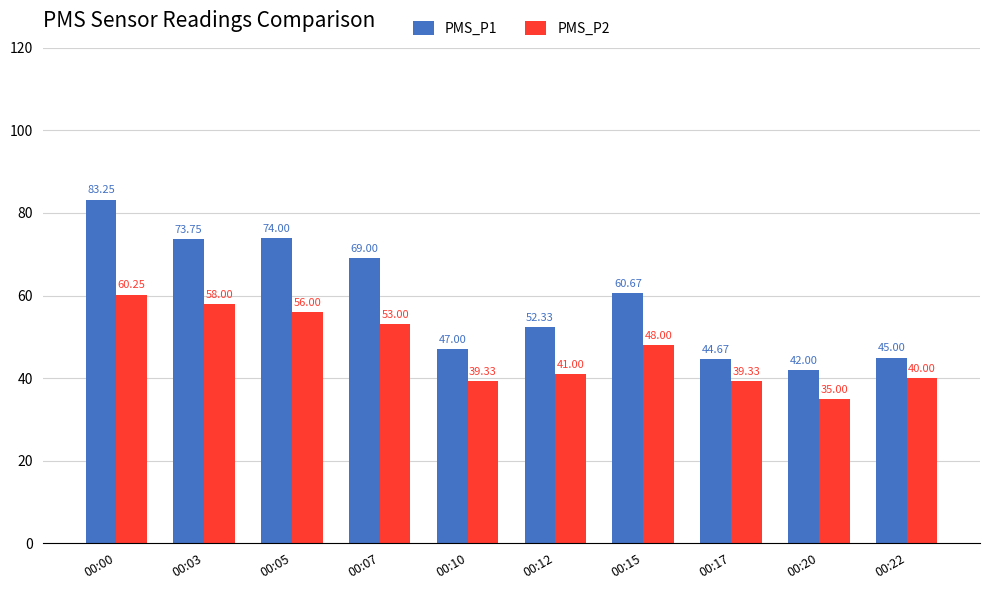

What is the spread (max minus min) of values at 00:05?

18.0